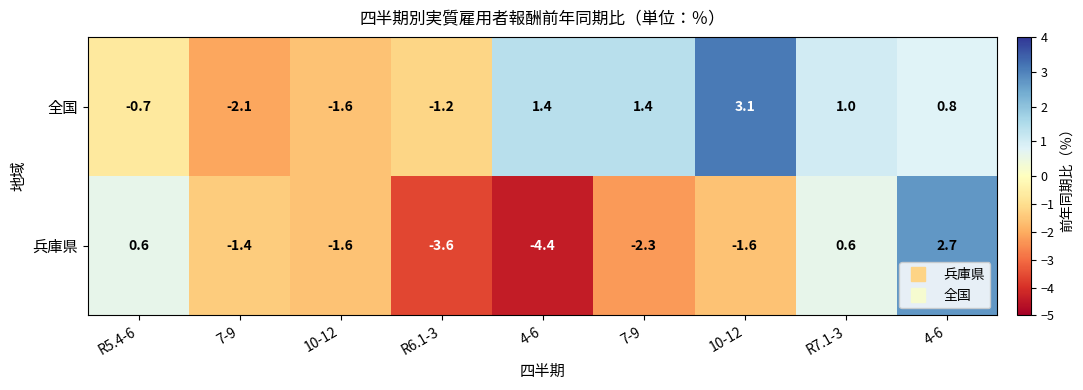

How many positive values does the 兵庫県 series have?

3